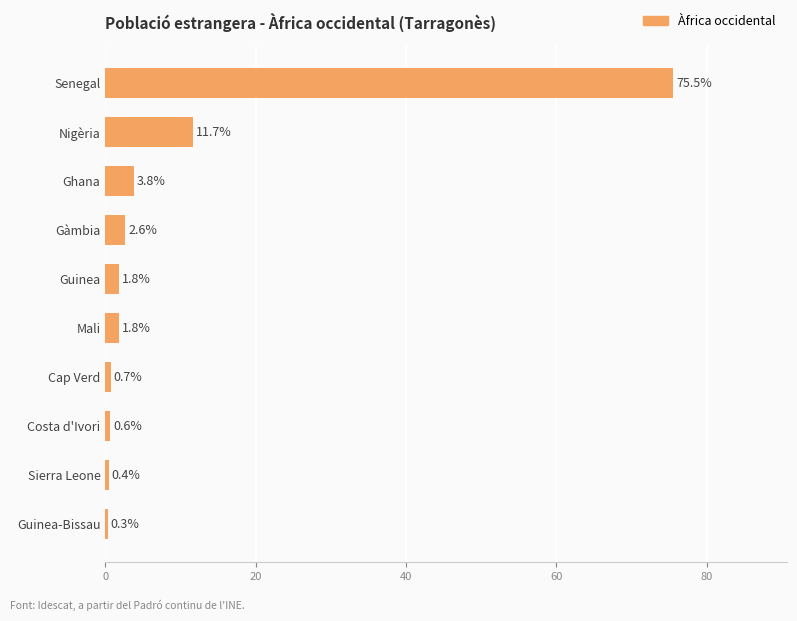

Is it true that the value at Nigèria is 20.2?

False